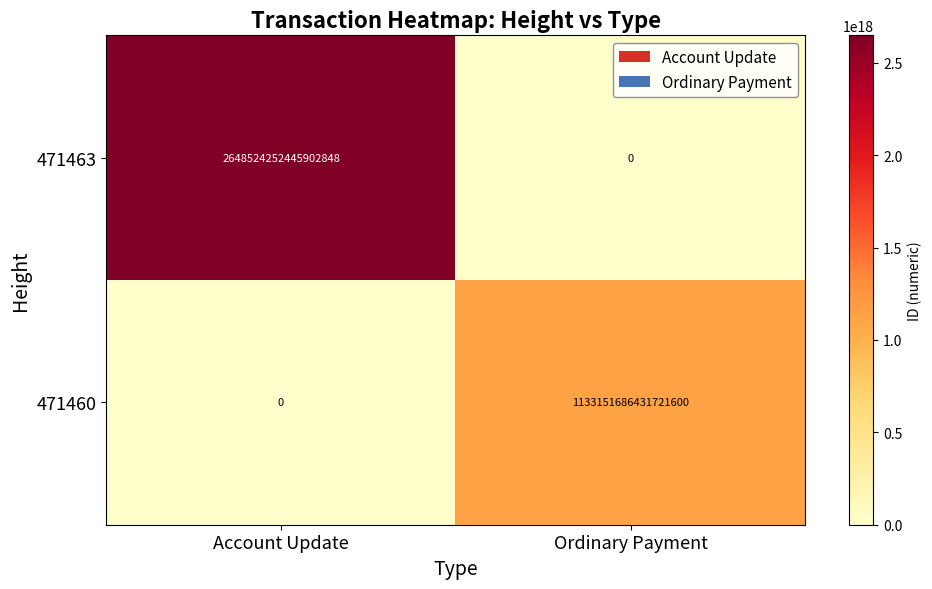

List the series in order of their overall mean, highest first.

471463, 471460